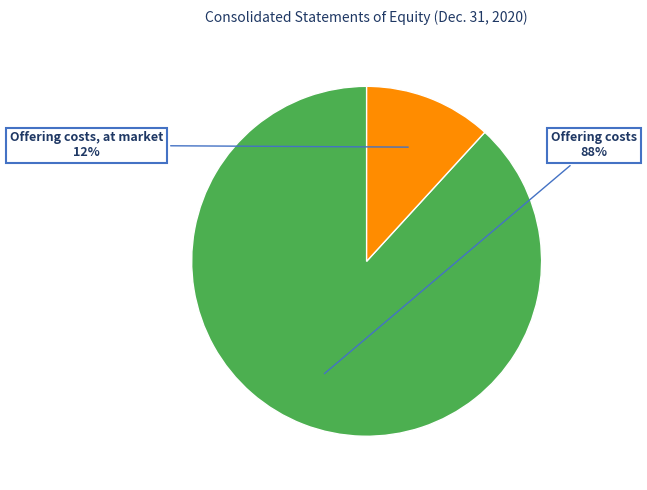

Rank the categories by value from highest to lowest.

Offering costs, Offering costs, at market